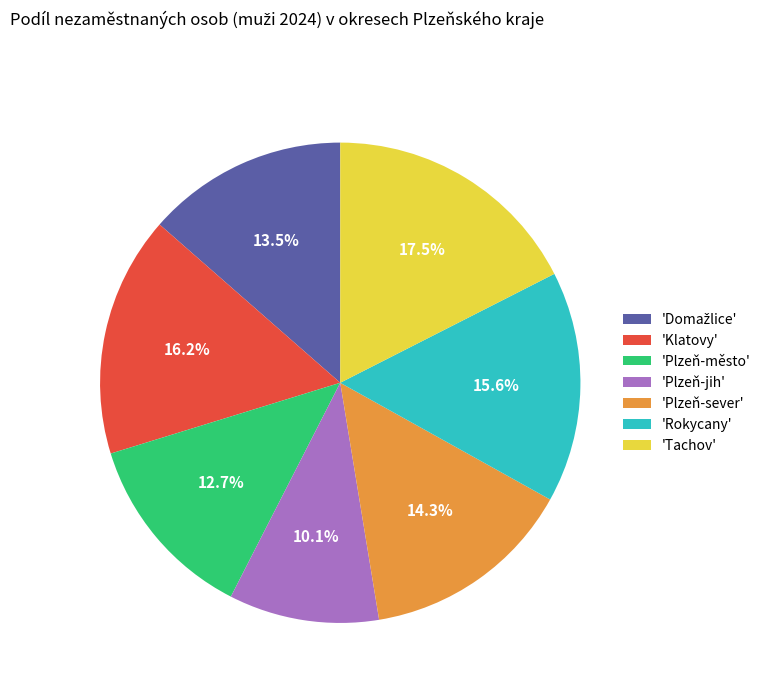

What is the ratio of the value at 'Klatovy' to the value at 'Rokycany'?

1.0